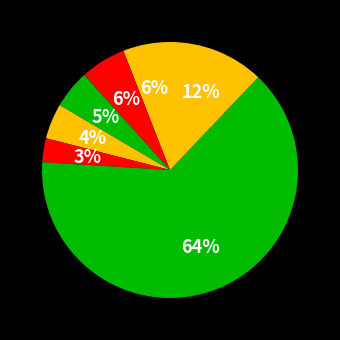

Is there any slice that represents more than half of the pie?

Yes